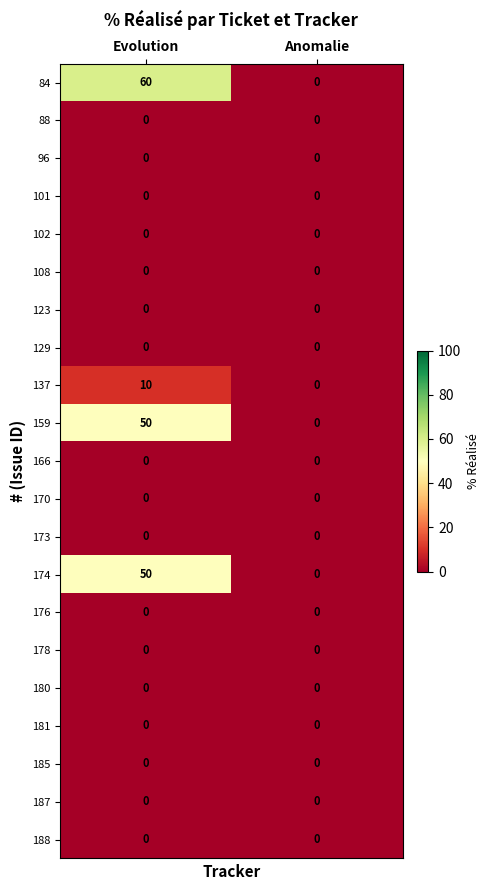

Which category has the highest value across all series?

Evolution